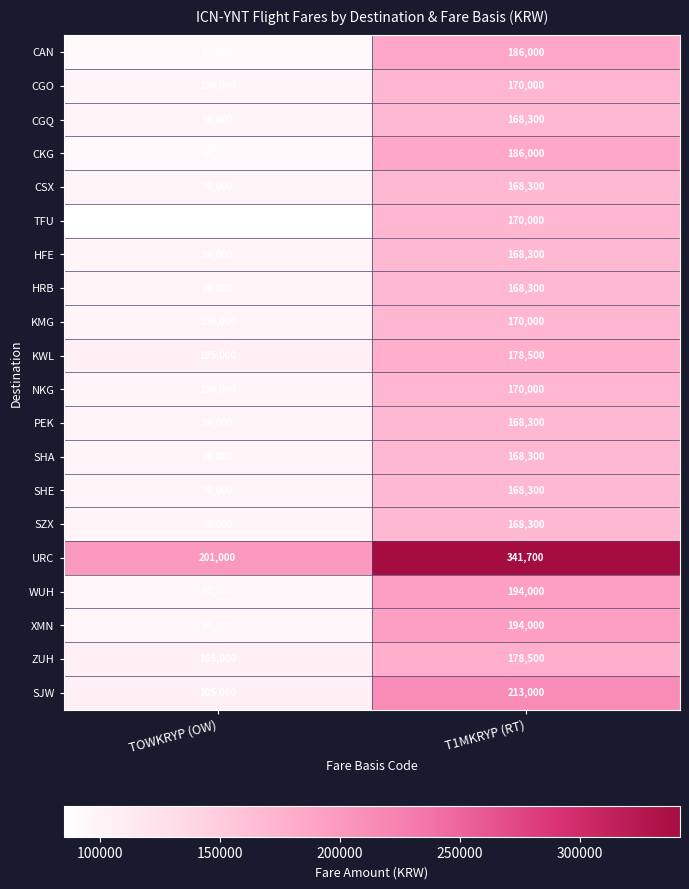

Rank the categories by CKG value from highest to lowest.

T1MKRYP (RT), TOWKRYP (OW)